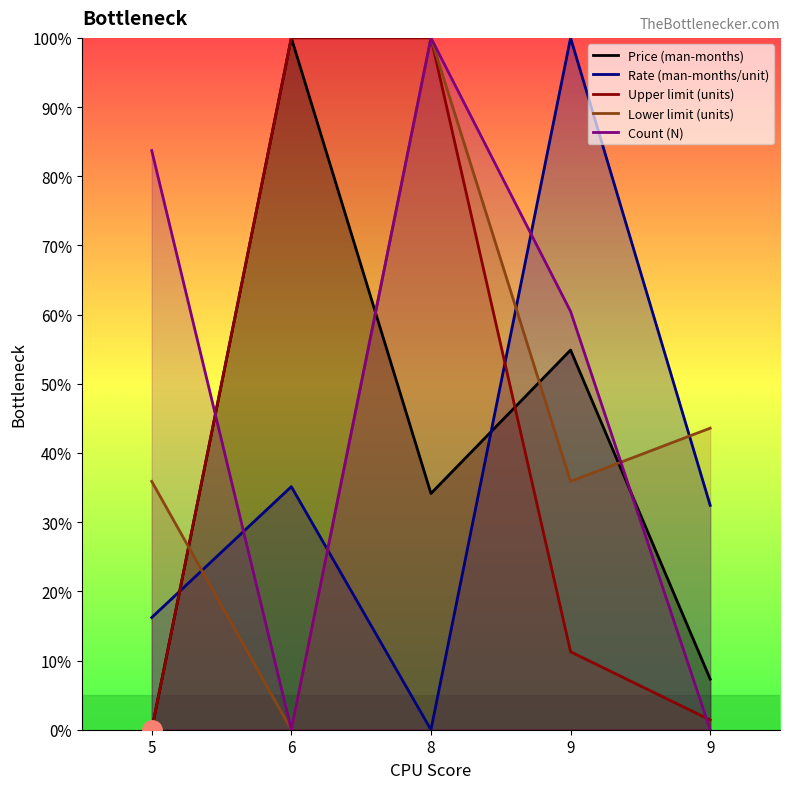

What is the value of the Upper limit (units) point at the 4th from the left?

11.3